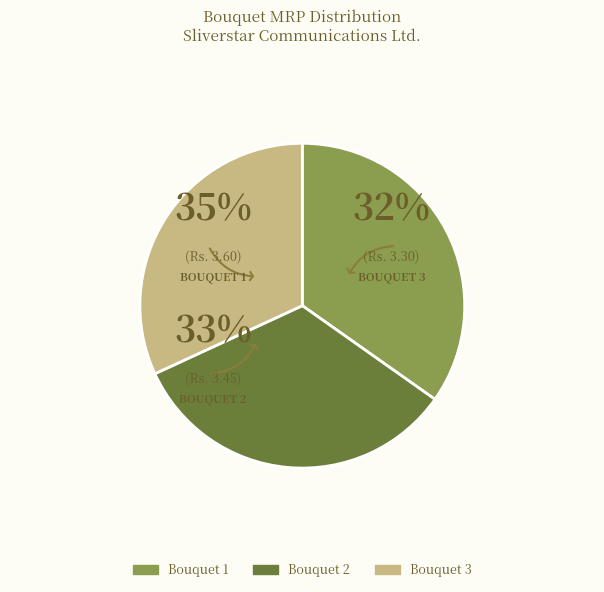

True or false: Bouquet 3 accounts for 47% of the total.

False